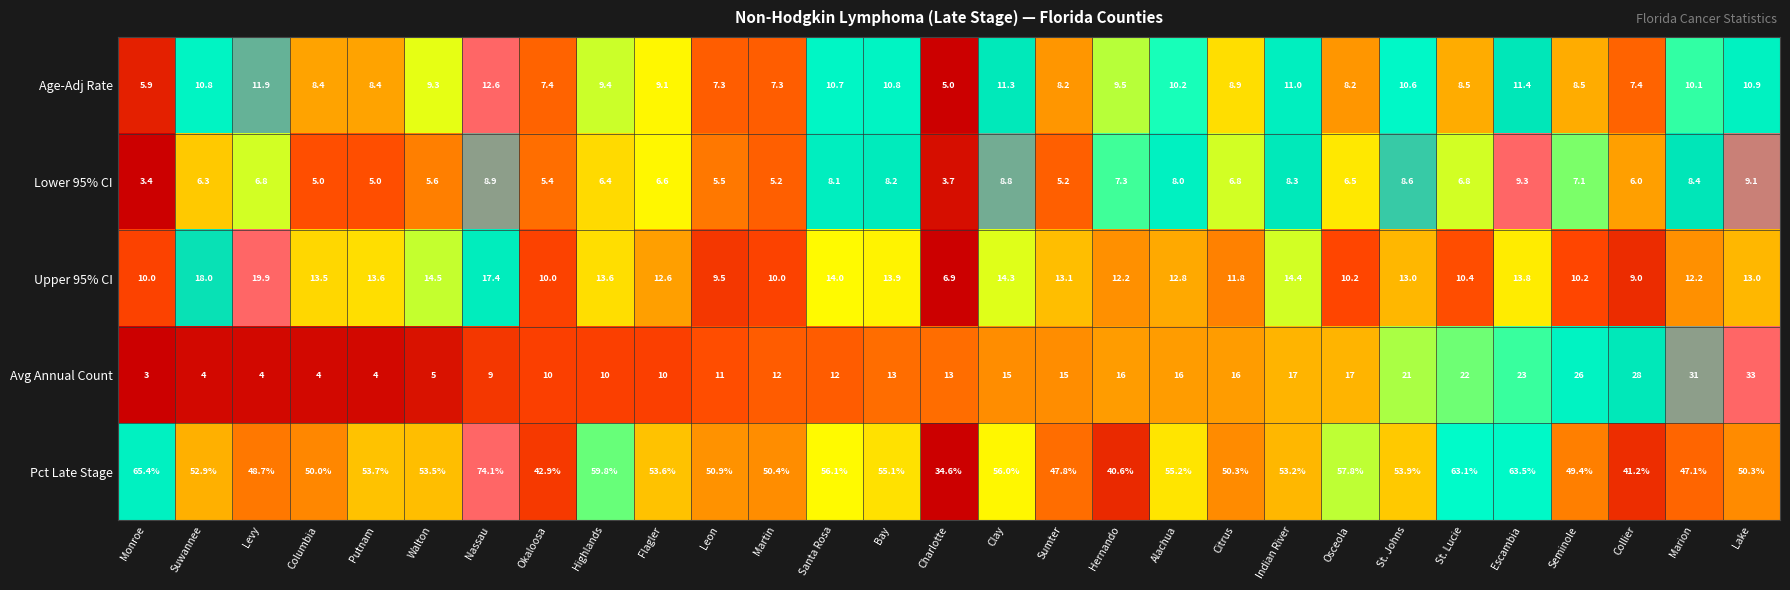

What is the approximate value of Age-Adj Rate at Okaloosa?

7.4